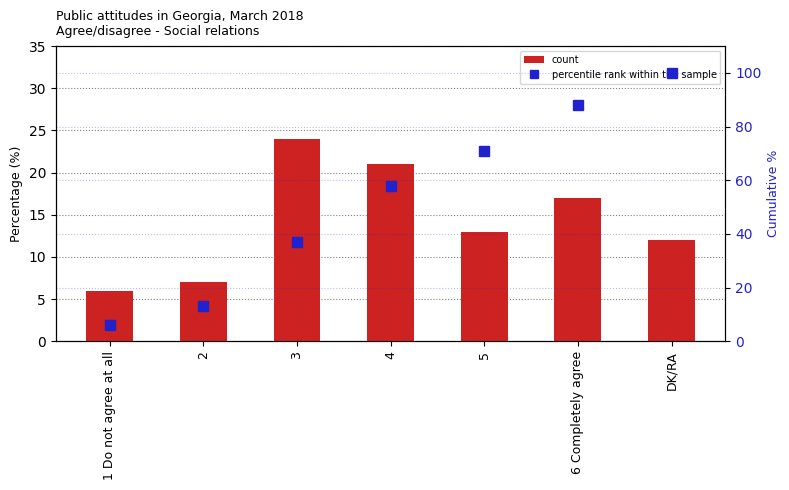

True or false: percentile rank within the sample has a value of 71.0 at 5.

True